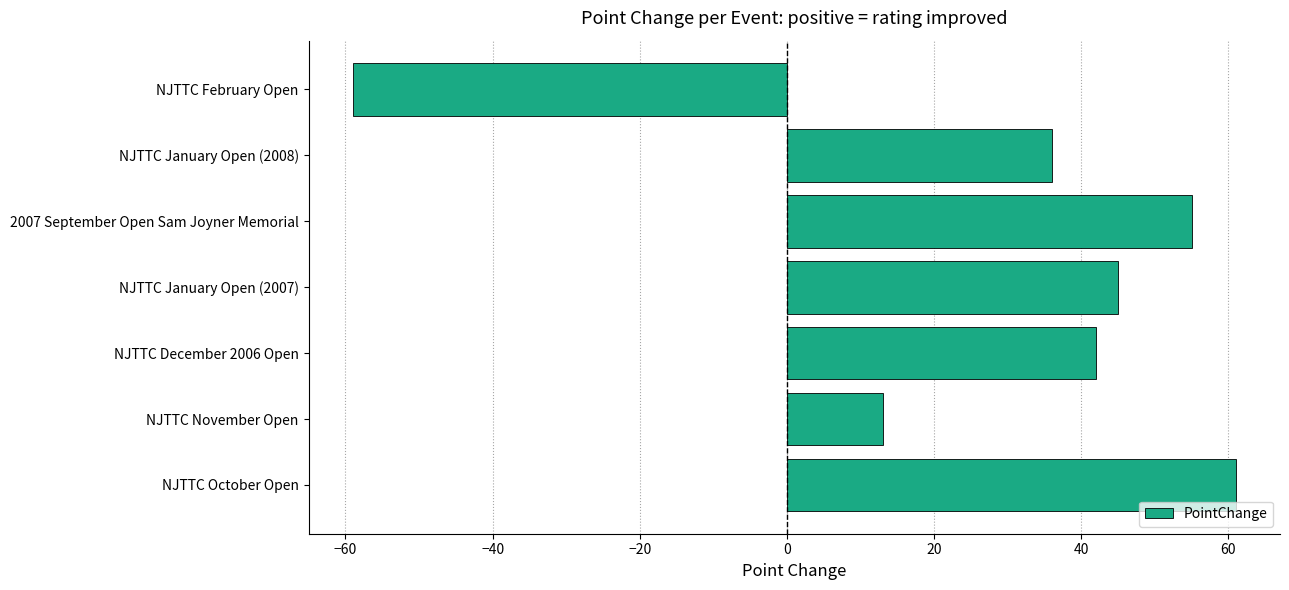

What is the maximum value shown in the chart?

61